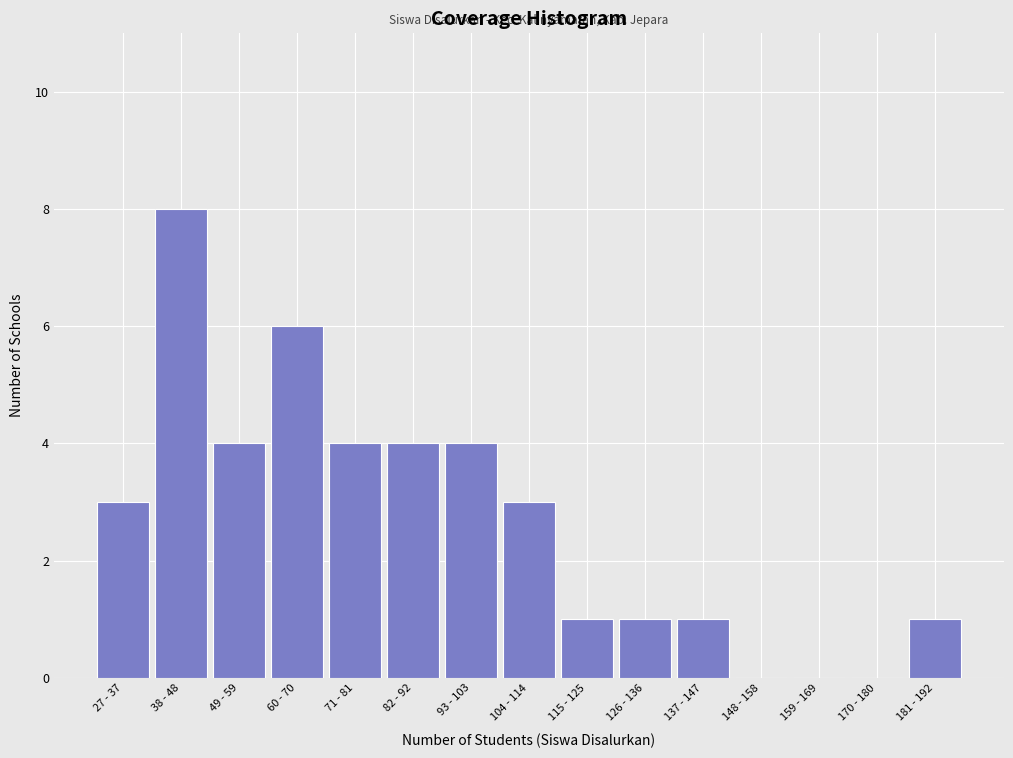

Reading left to right, what are all the values shown in this chart?

27 - 37=3	38 - 48=8	49 - 59=4	60 - 70=6	71 - 81=4	82 - 92=4	93 - 103=4	104 - 114=3	115 - 125=1	126 - 136=1	137 - 147=1	148 - 158=0	159 - 169=0	170 - 180=0	181 - 192=1